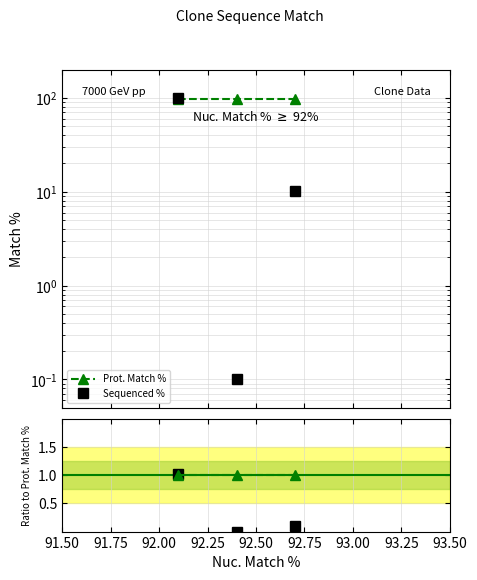

Which has a higher value, 91.75 or 92.00?

91.75